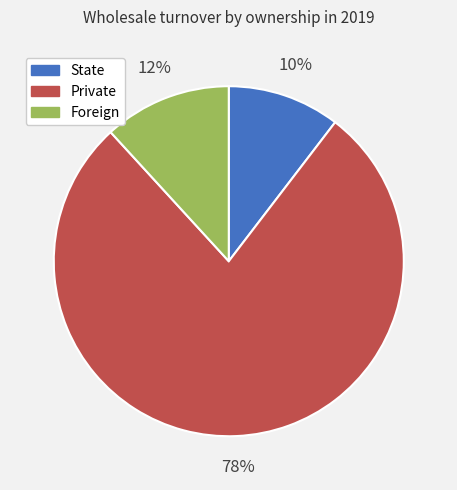

To the nearest percent, what is the average slice percentage?

33%